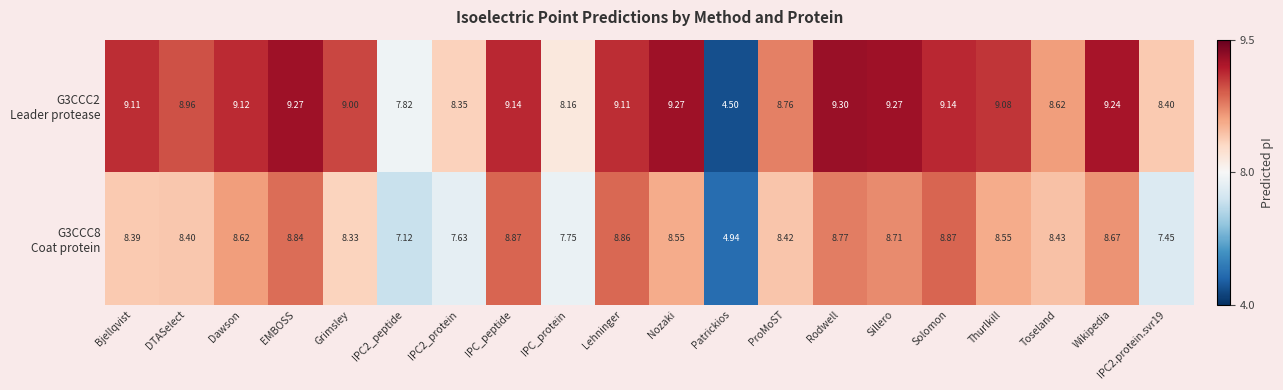

Count the number of data series in this chart.

2